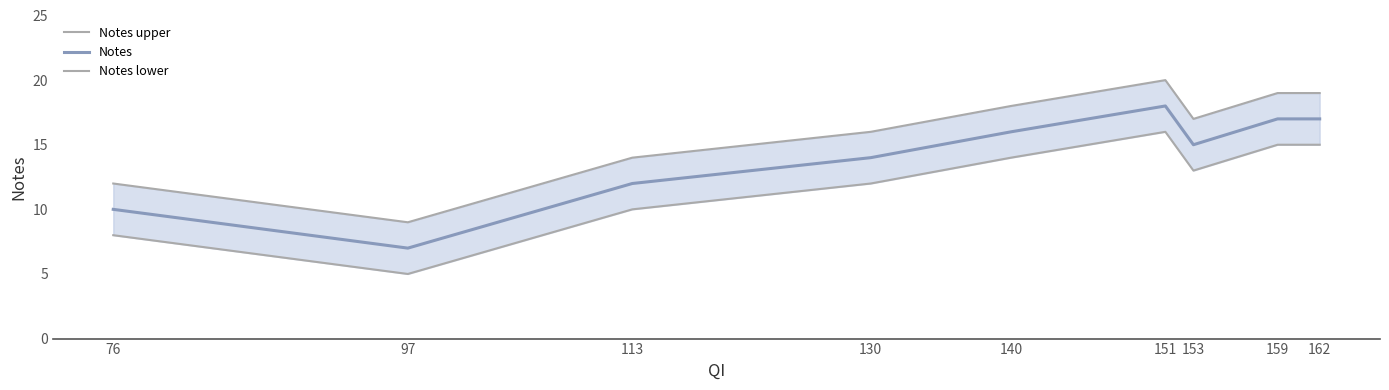

What is the maximum value shown in the chart?

20